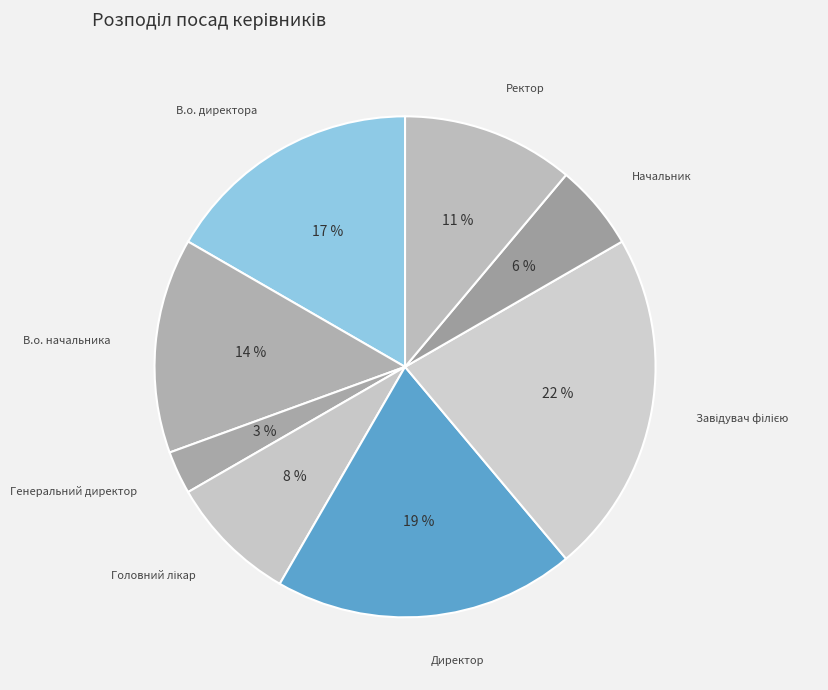

Does Начальник account for over 50% of the chart?

No